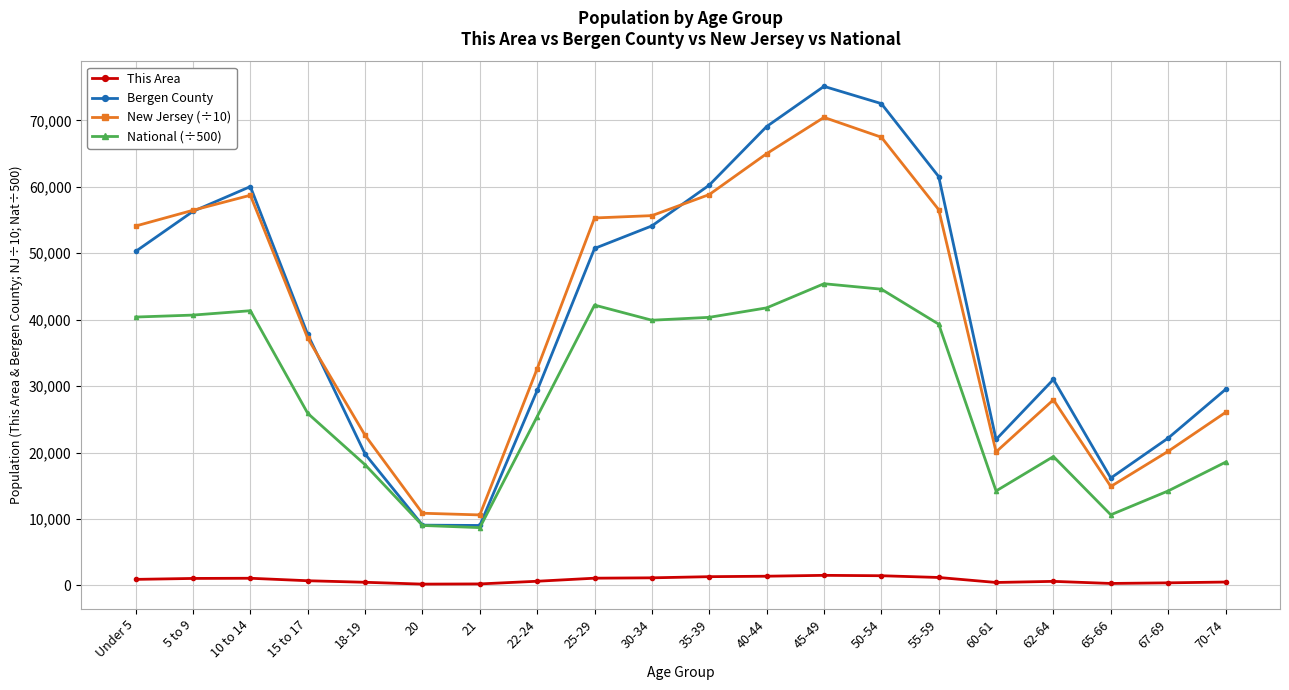

What is the maximum value shown in the chart?

75122.0